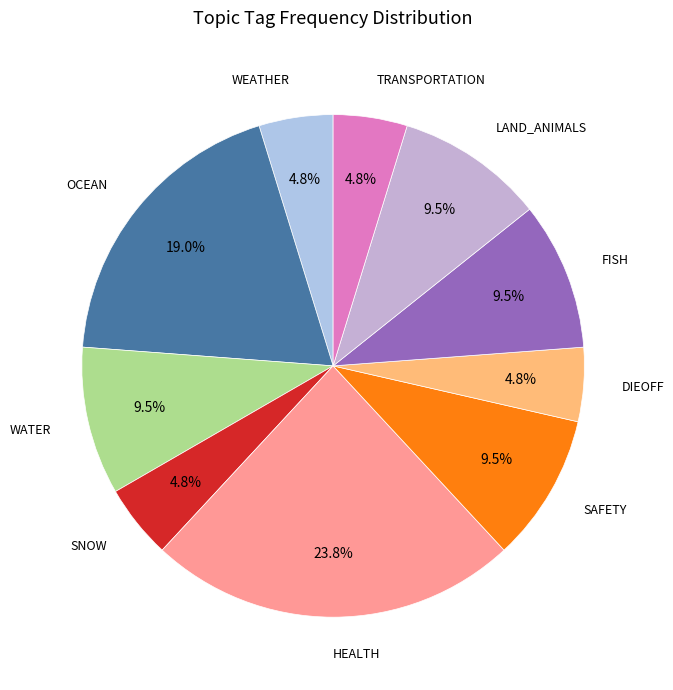

What is the ratio of the value at HEALTH to the value at DIEOFF?

5.0